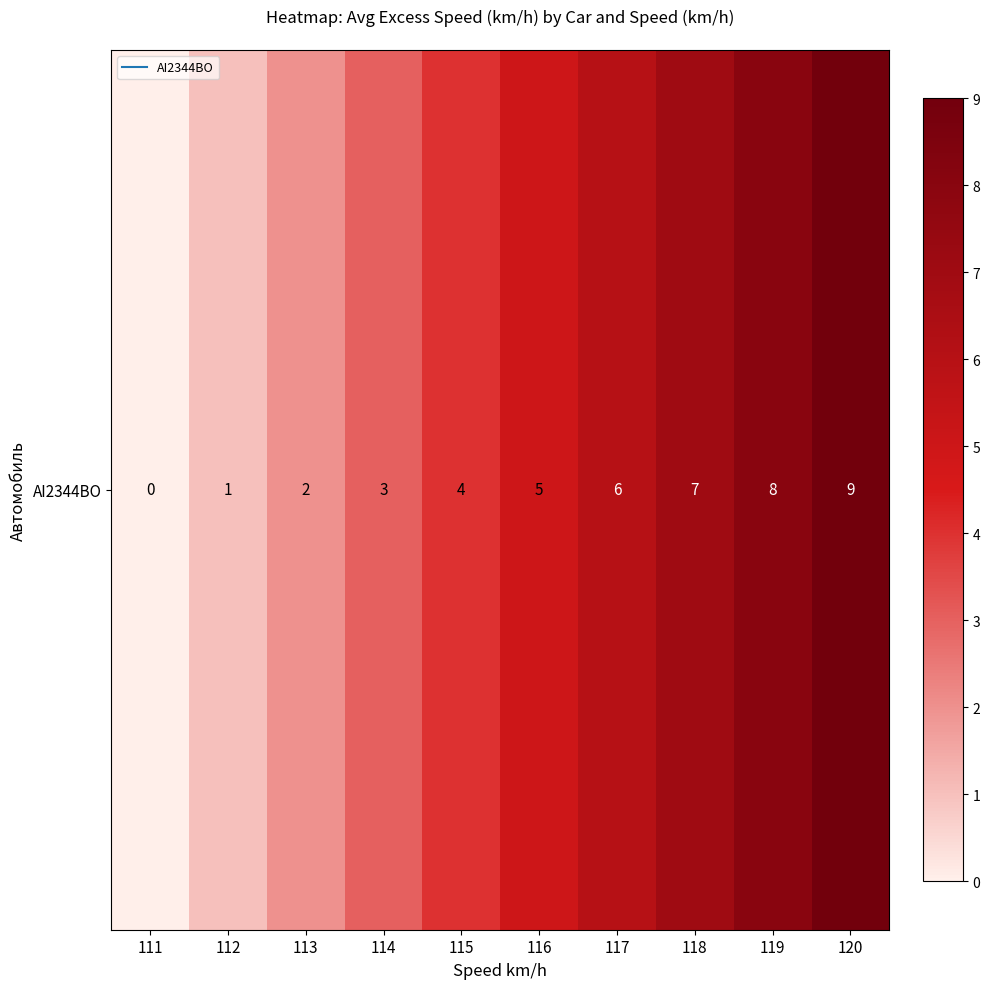

Reading left to right, list all the values displayed in this chart.

111=0	112=1	113=2	114=3	115=4	116=5	117=6	118=7	119=8	120=9